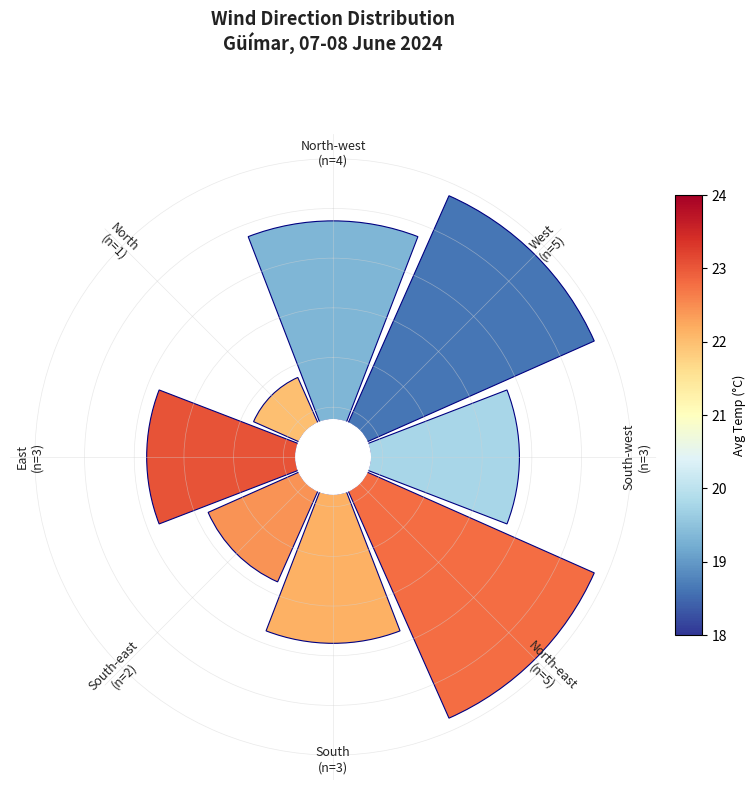

To the nearest percent, what percentage of the pie is East?

12%